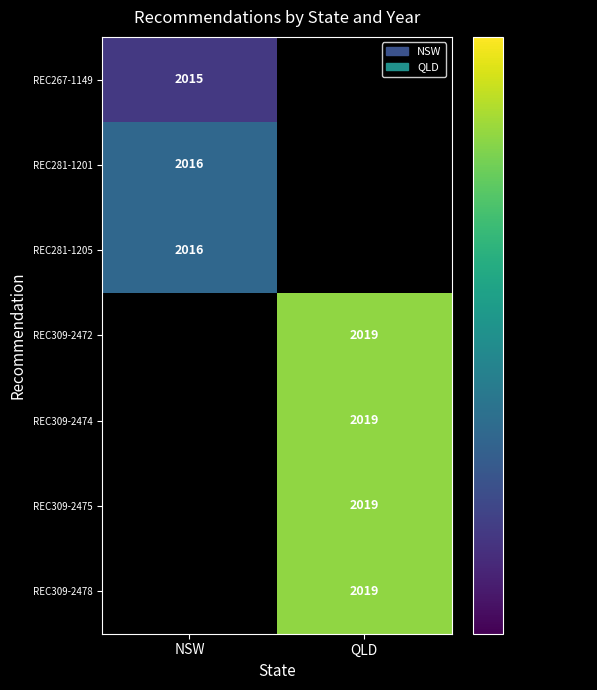

Is it true that REC267-1149 equals 3094 at NSW?

False